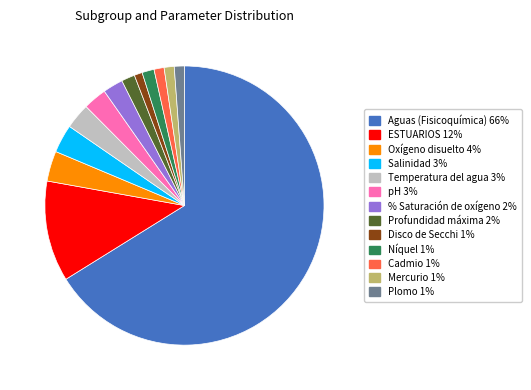

What is the ratio of the value at ESTUARIOS to the value at Níquel?

8.3